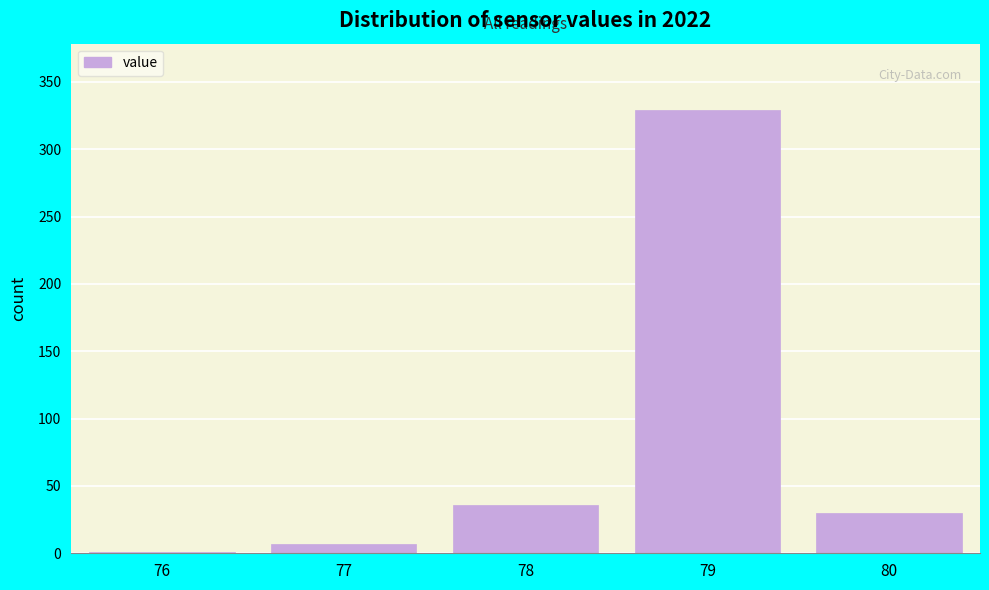

Reading left to right, what are all the values shown in this chart?

76=1	77=7	78=36	79=329	80=30